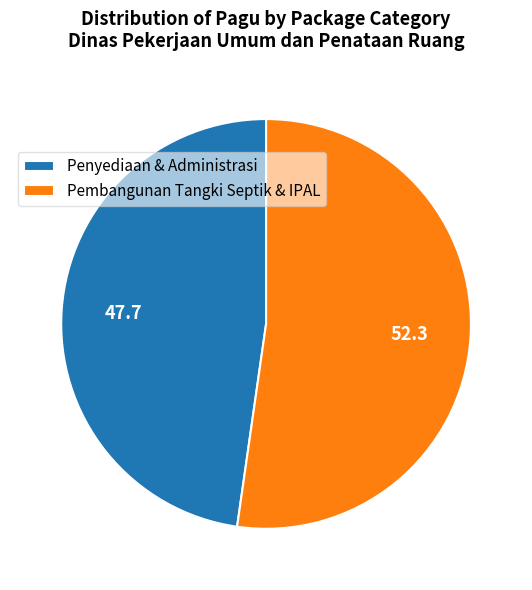

Which category has the biggest portion of the pie?

Pembangunan Tangki Septik & IPAL